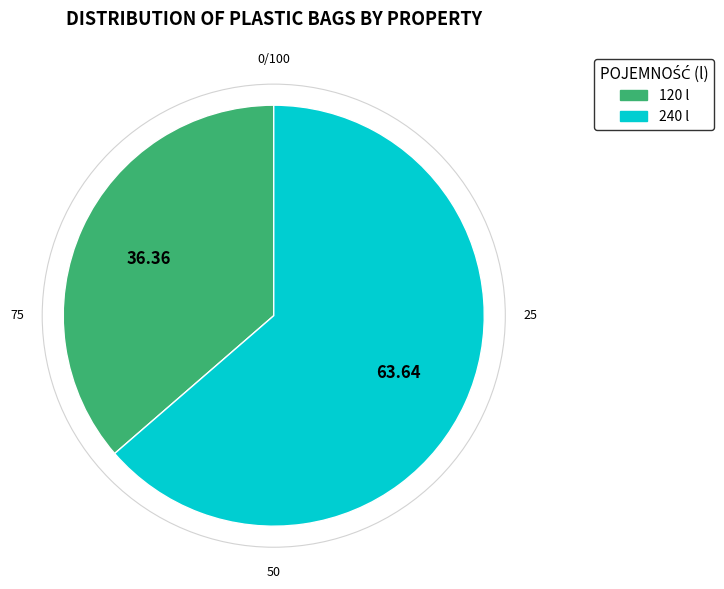

How many slices are in this pie chart?

2